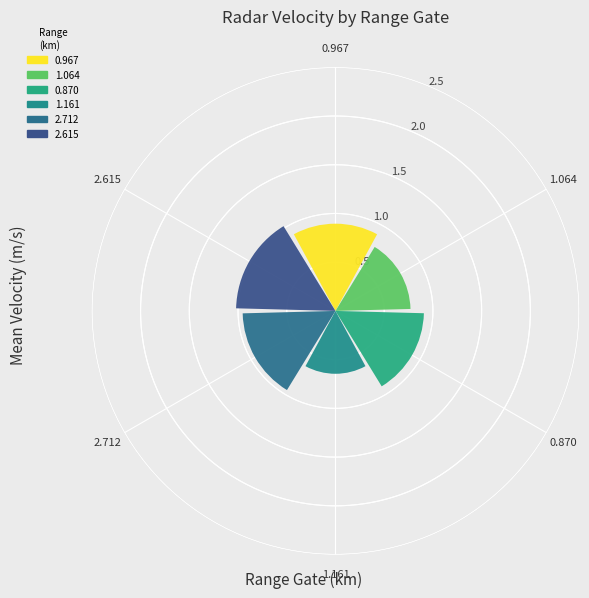

Count the number of data series in this chart.

6